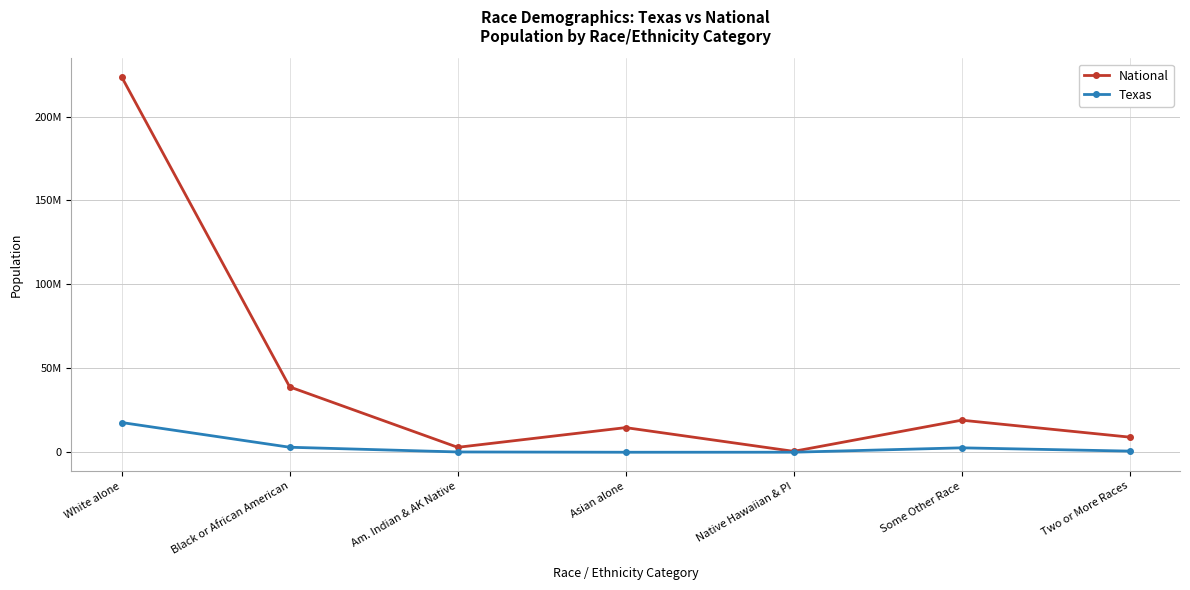

List the series in order of their overall mean, highest first.

National, Texas